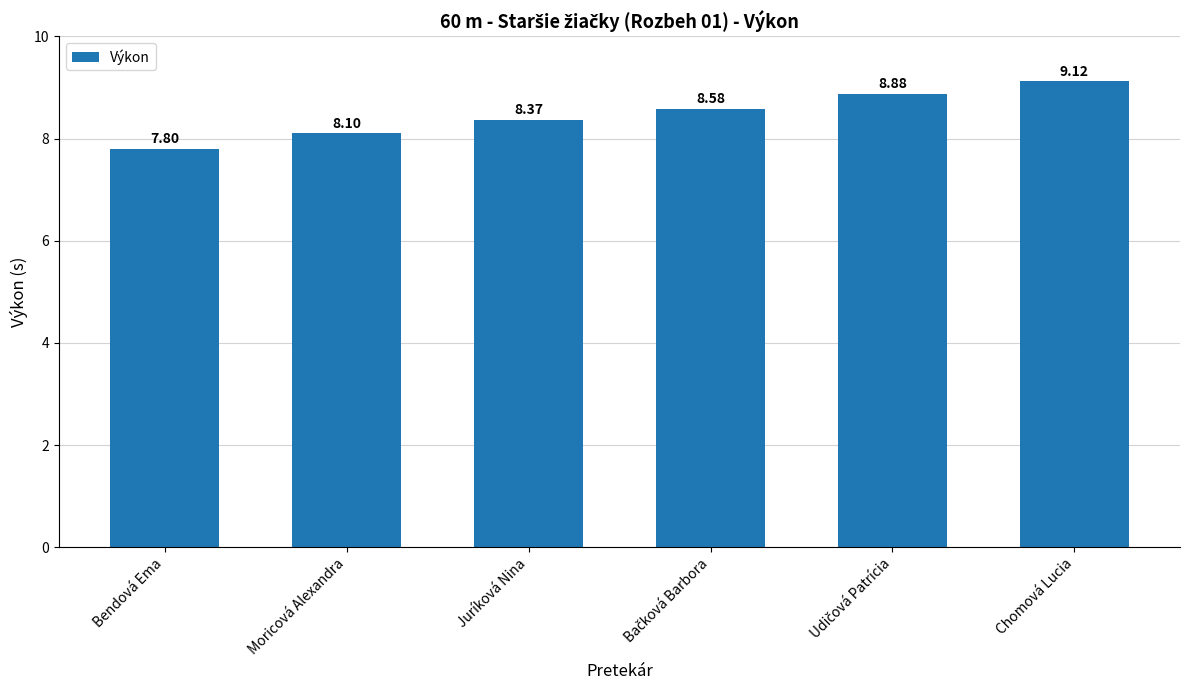

Where is the data nearest to the value 8?

Moricová Alexandra